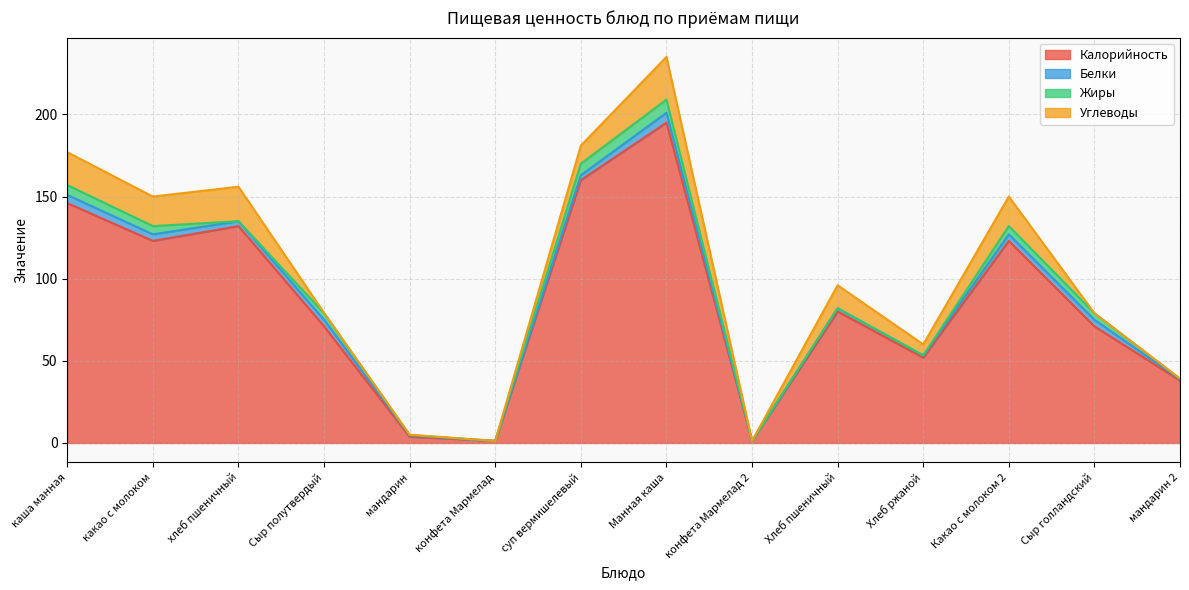

What is the maximum value shown in the chart?

195.0